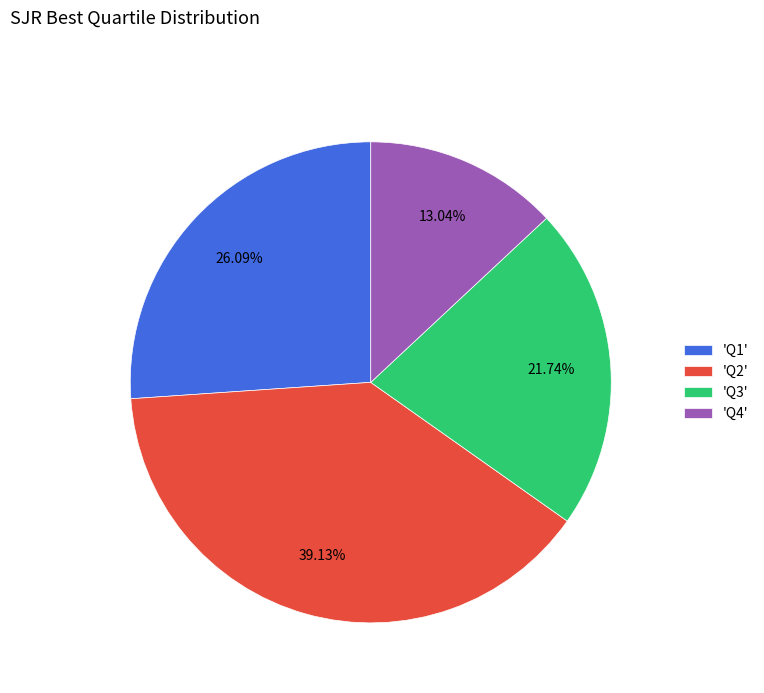

Which has a higher value, 'Q3' or 'Q2'?

'Q2'